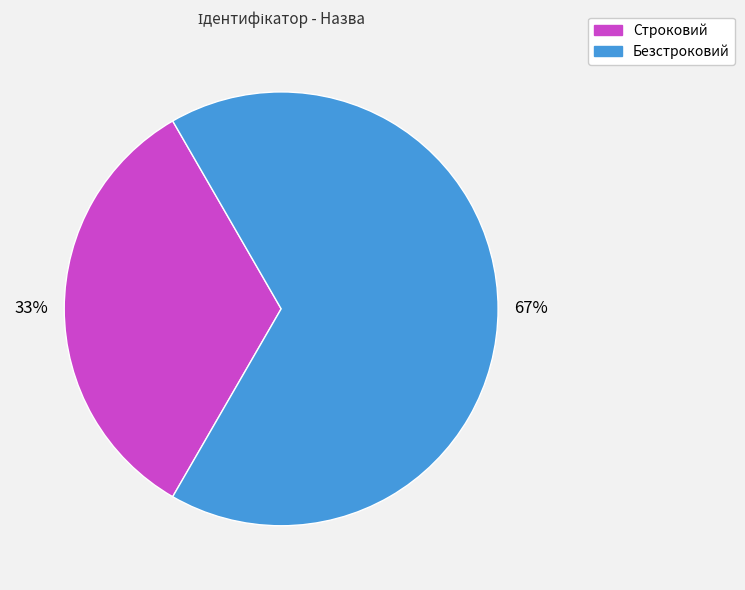

To the nearest percent, what is the average slice percentage?

50%